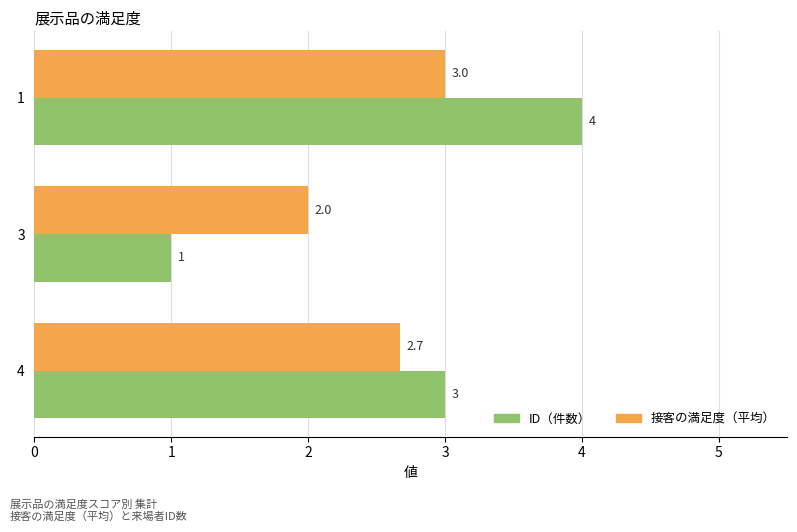

At how many categories does at least one series exceed 1?

3